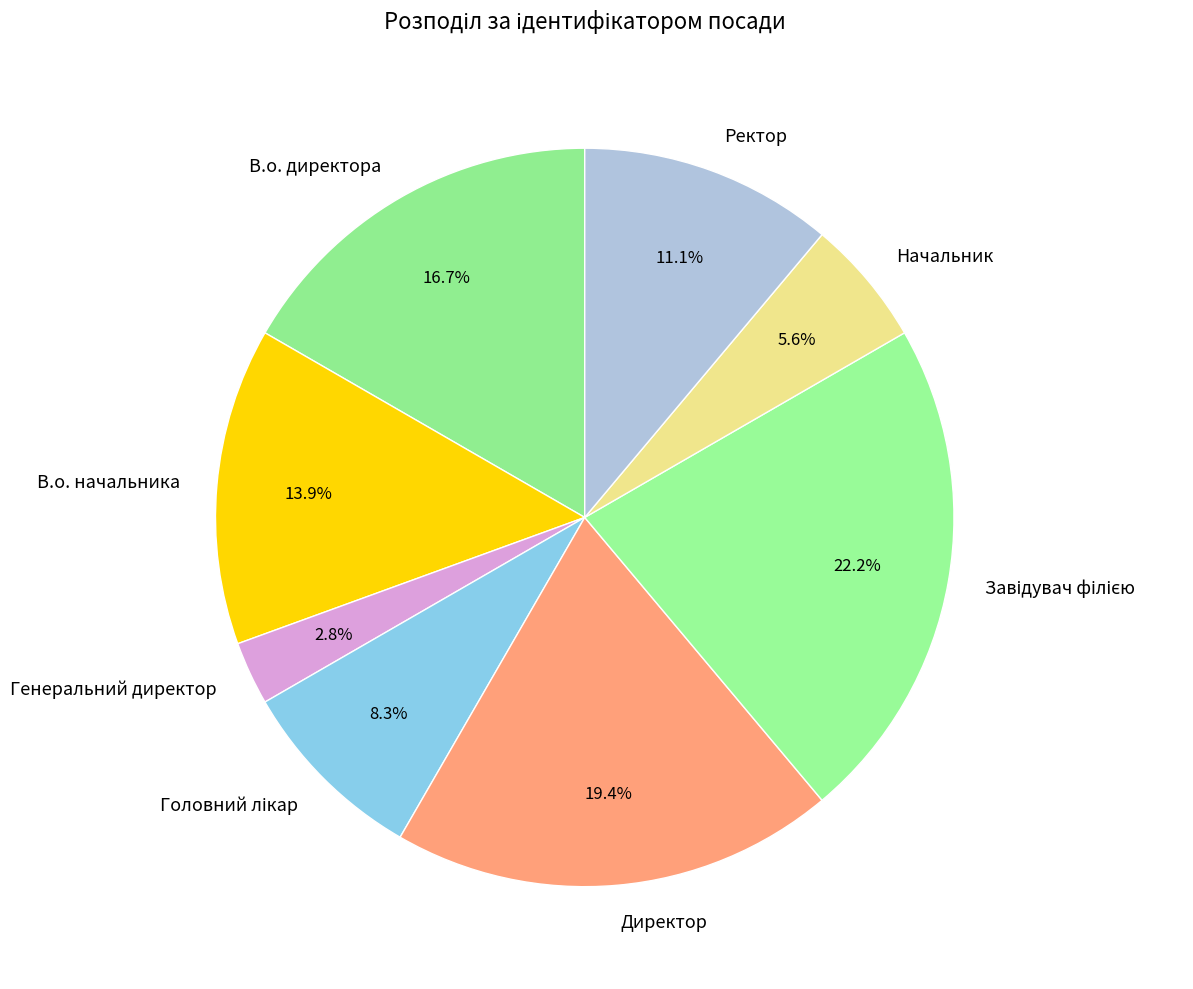

Which category has the smallest portion of the pie?

Генеральний директор